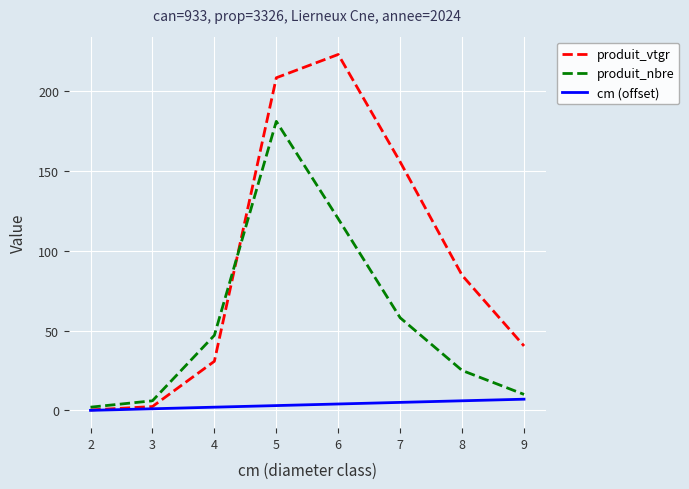

At which label is produit_vtgr closest to 111?

8